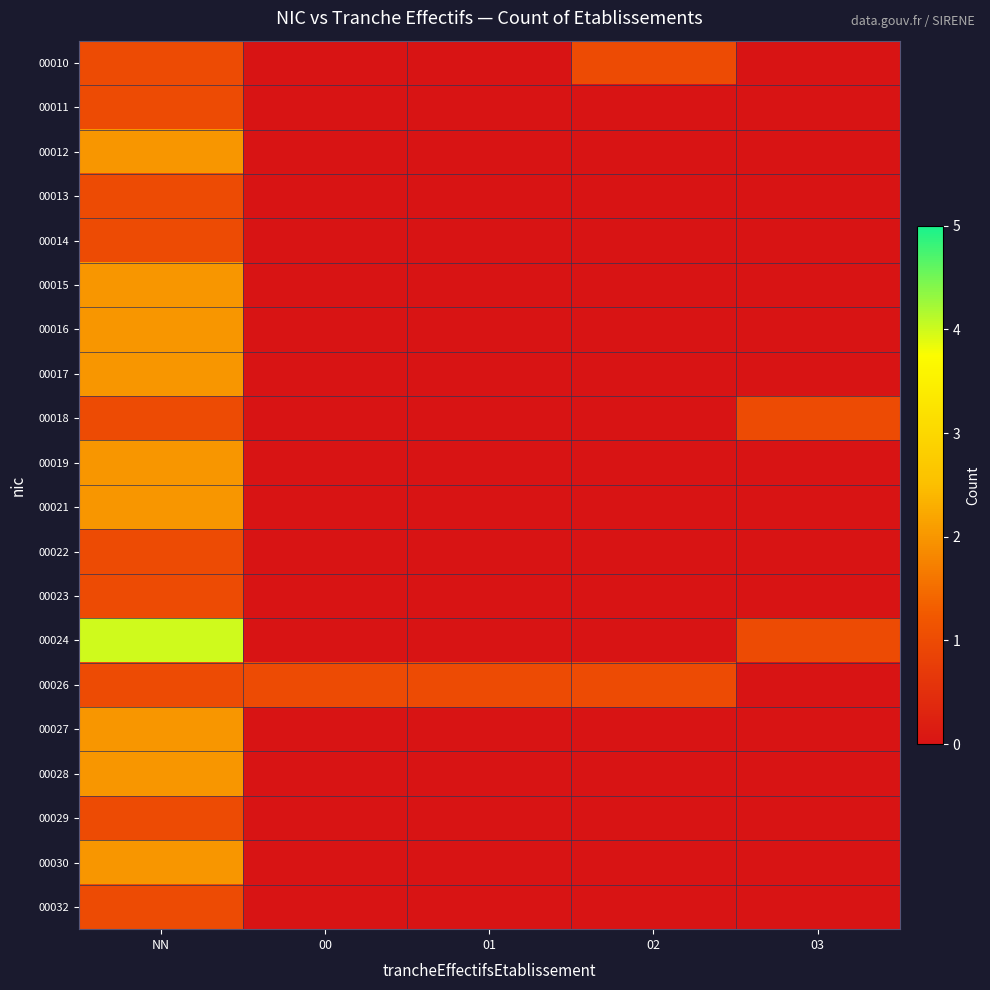

Which category has the lowest value across all series?

00